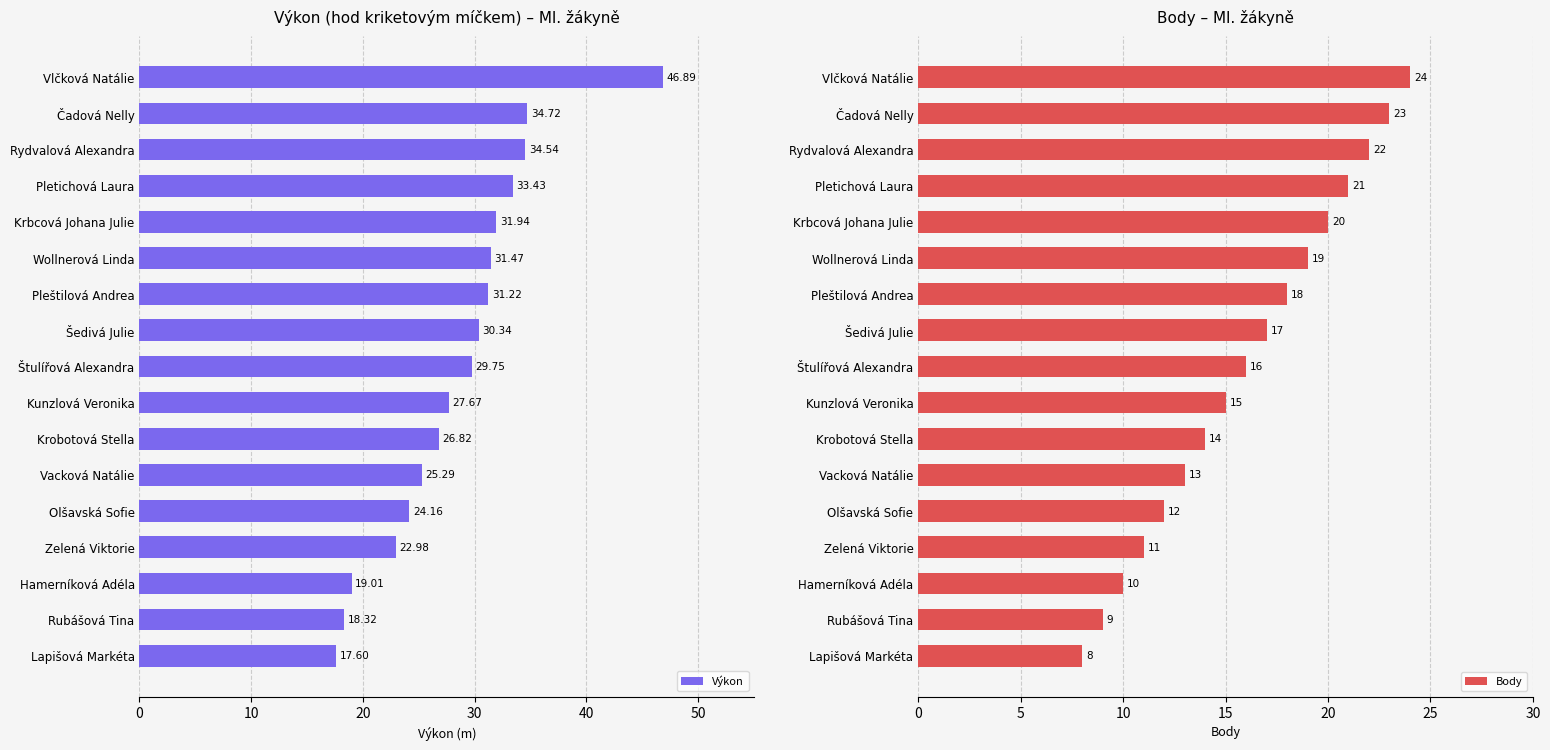

What is the smallest value displayed?

8.0